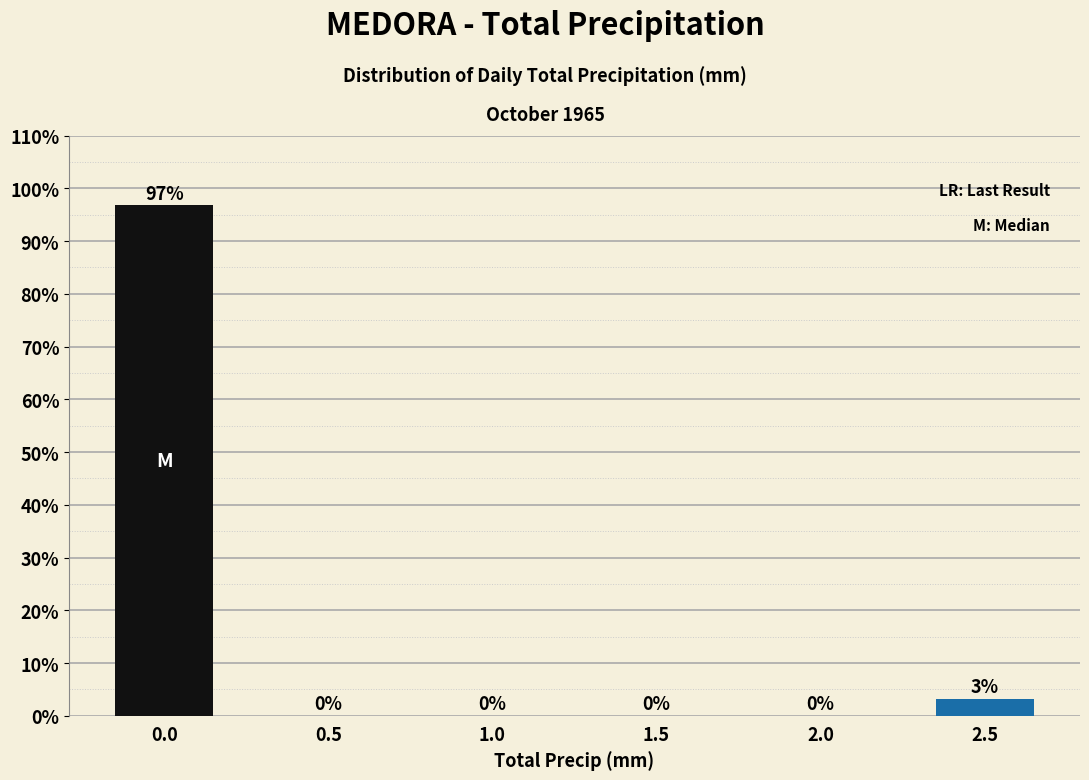

What is the greatest value displayed?

96.8